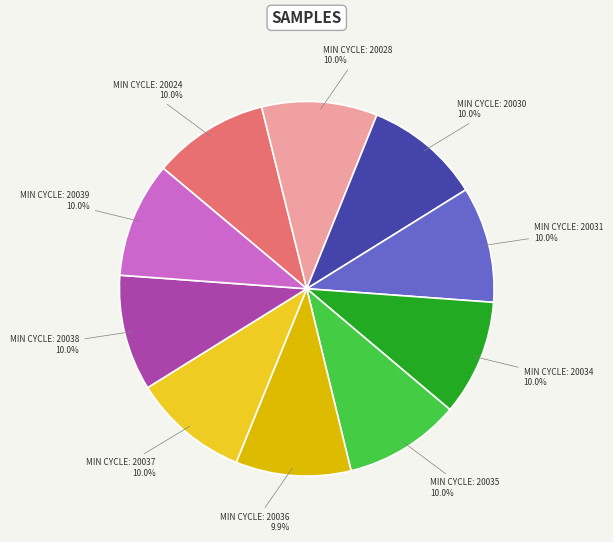

To the nearest percent, what portion does 20028 represent?

10%